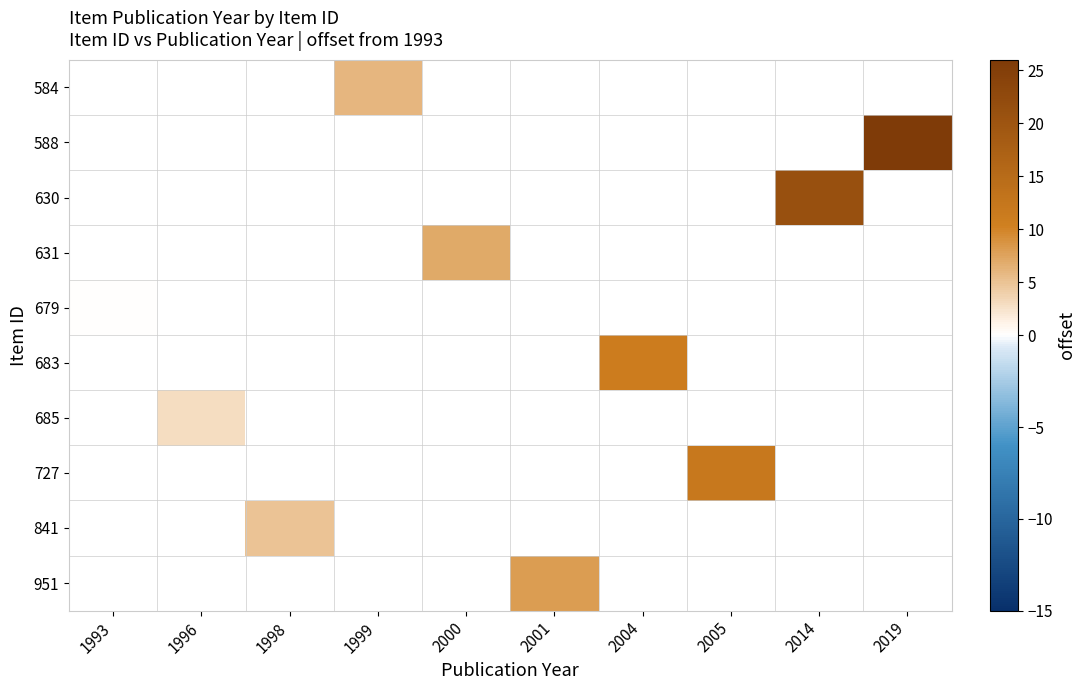

At which label is 679 closest to 0?

1993